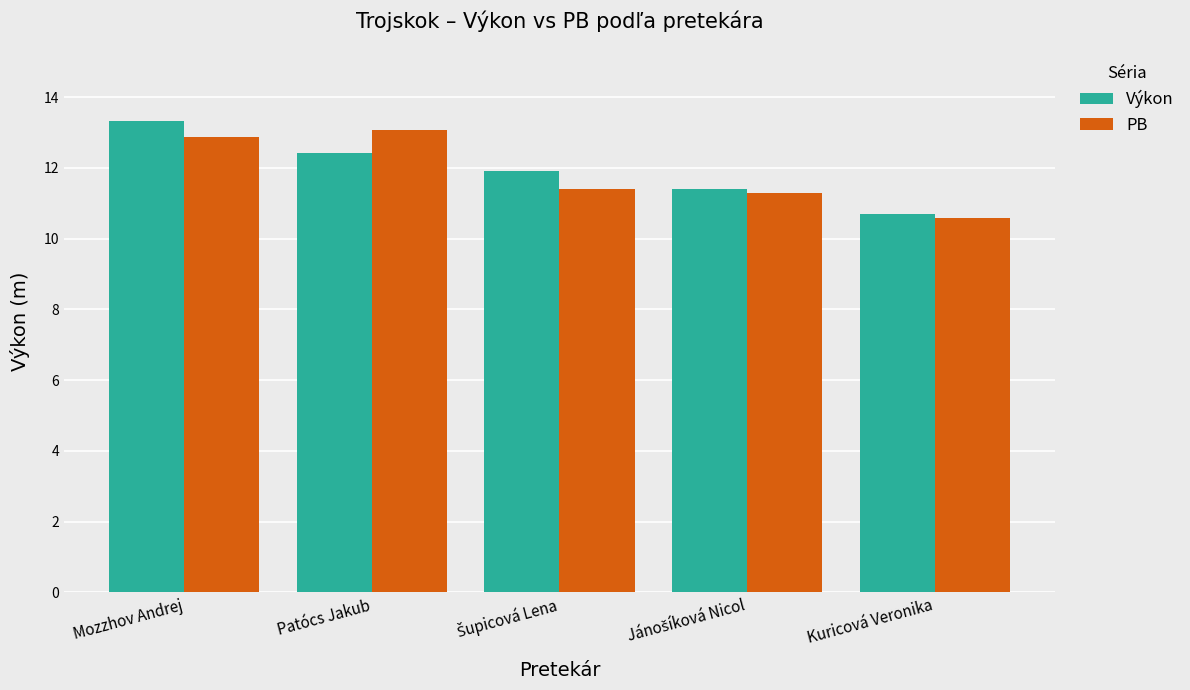

What is the value of the PB bar at the 5th from the left?

10.6